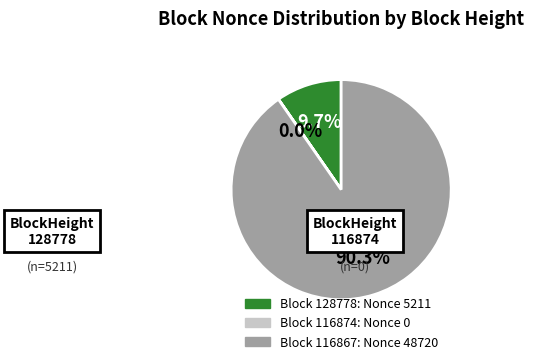

Is there any slice that represents more than half of the pie?

Yes